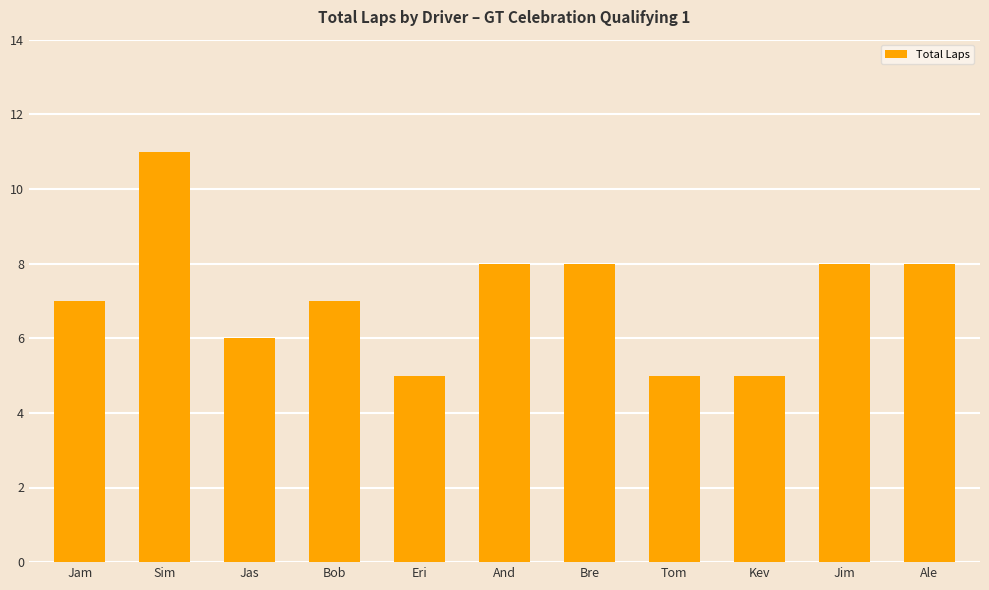

Which category has the highest value across all series?

Sim